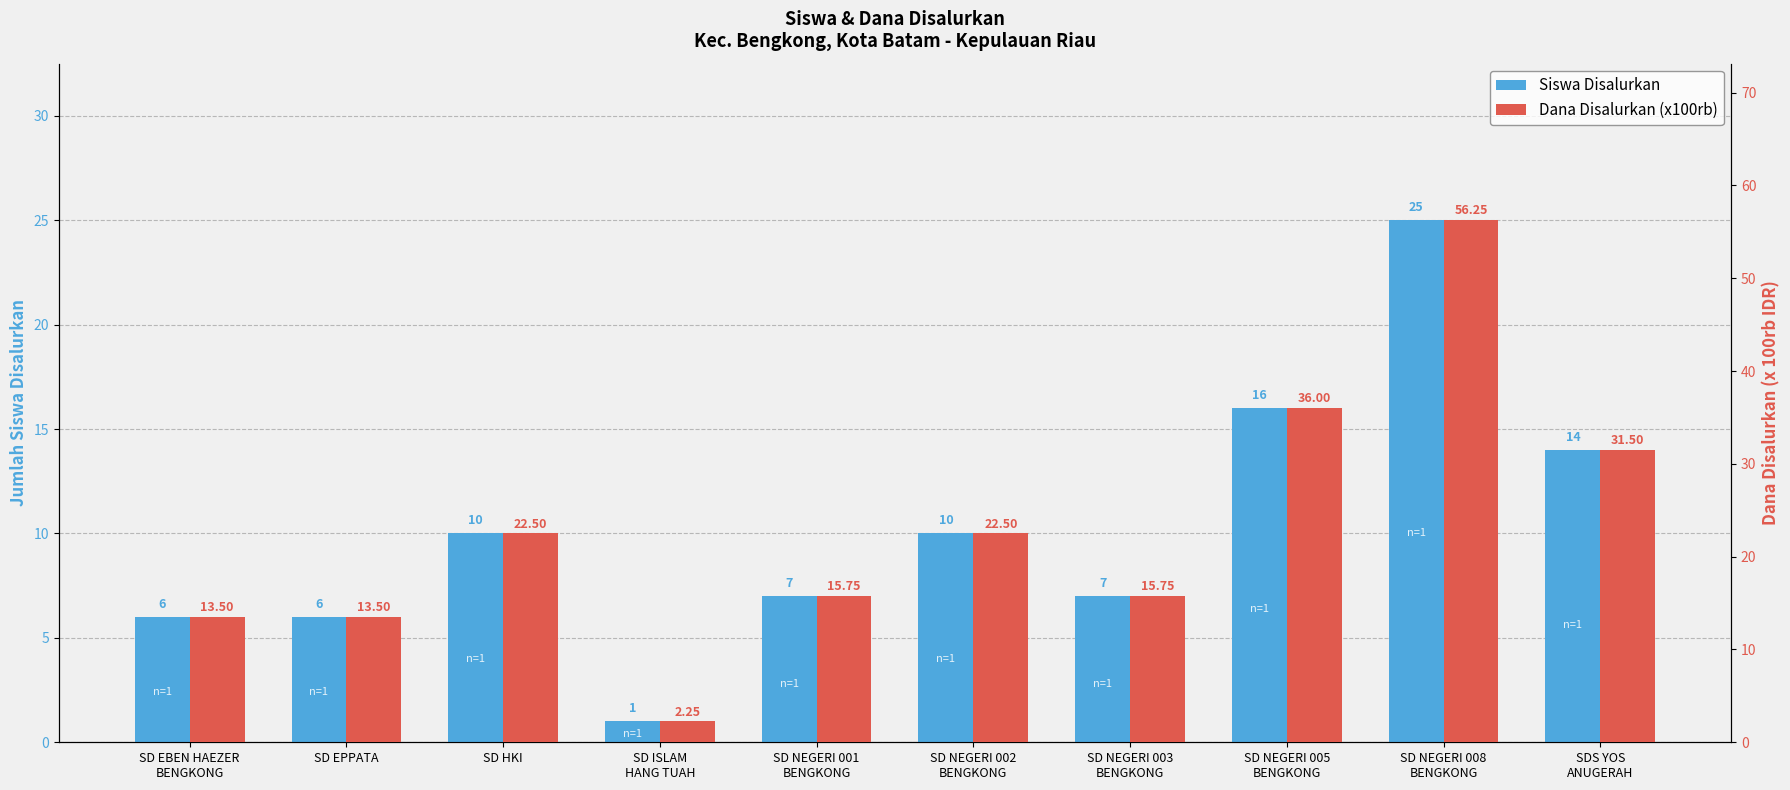

How many bars are there in total?

20